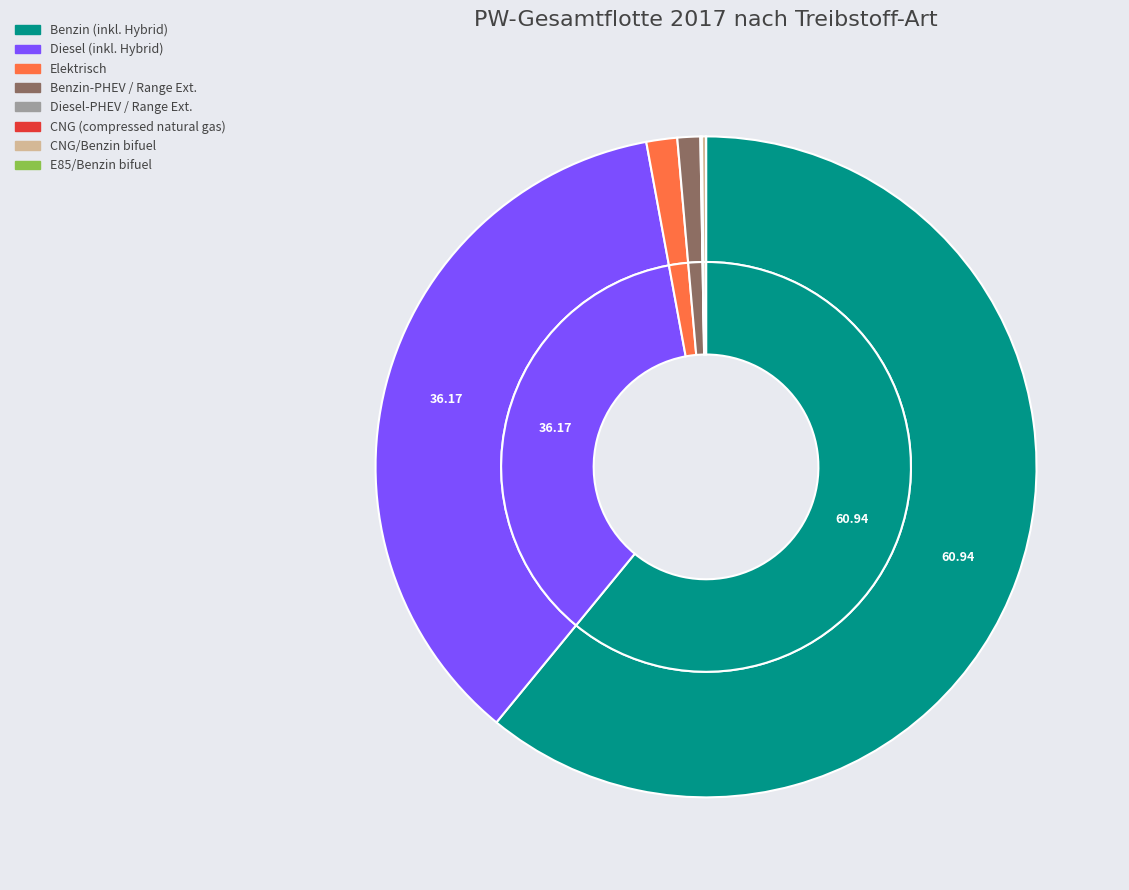

Which slice represents more than half of the pie?

Benzin (inkl. Hybrid)